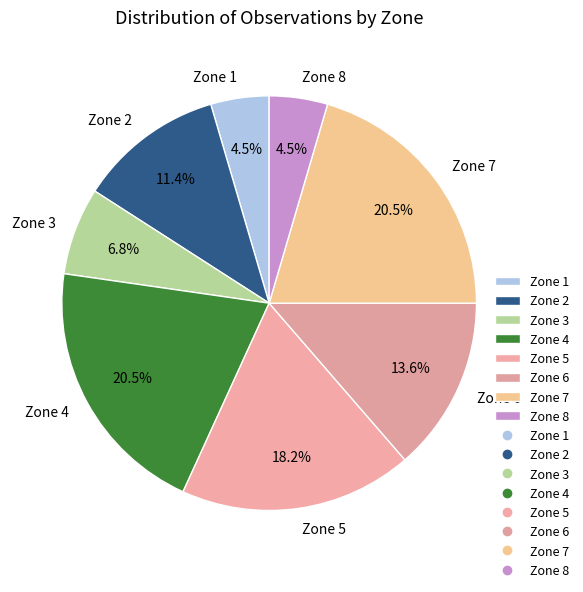

Does Zone 8 represent more than half of the total?

No